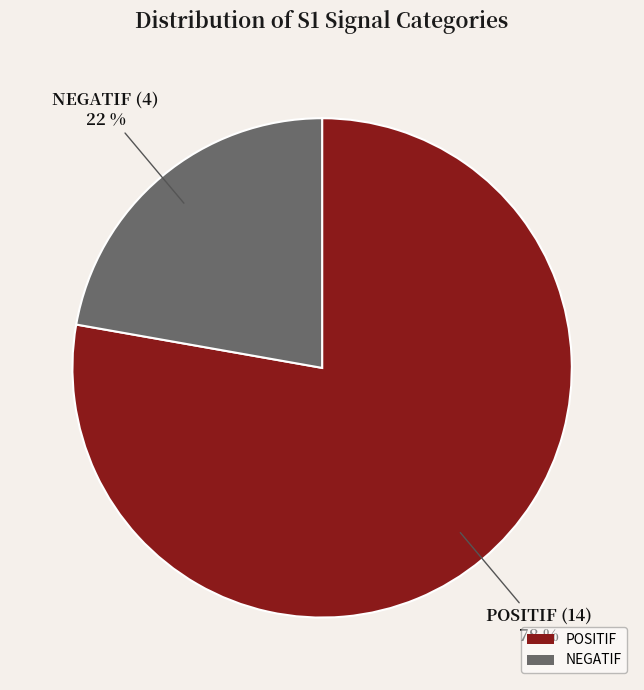

How many slices are in this pie chart?

2